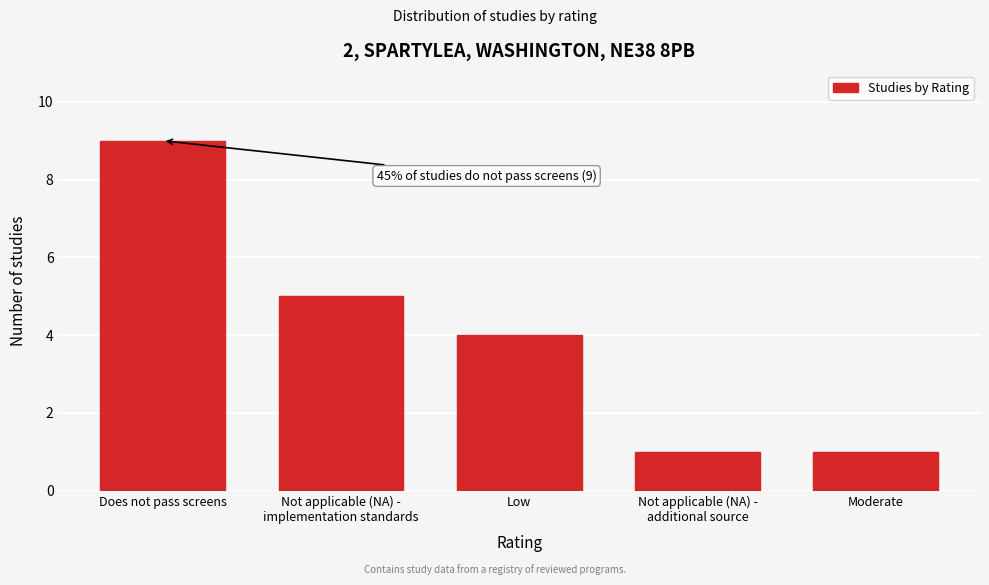

Reading right to left, transcribe all the data shown in this chart.

1	1	4	5	9